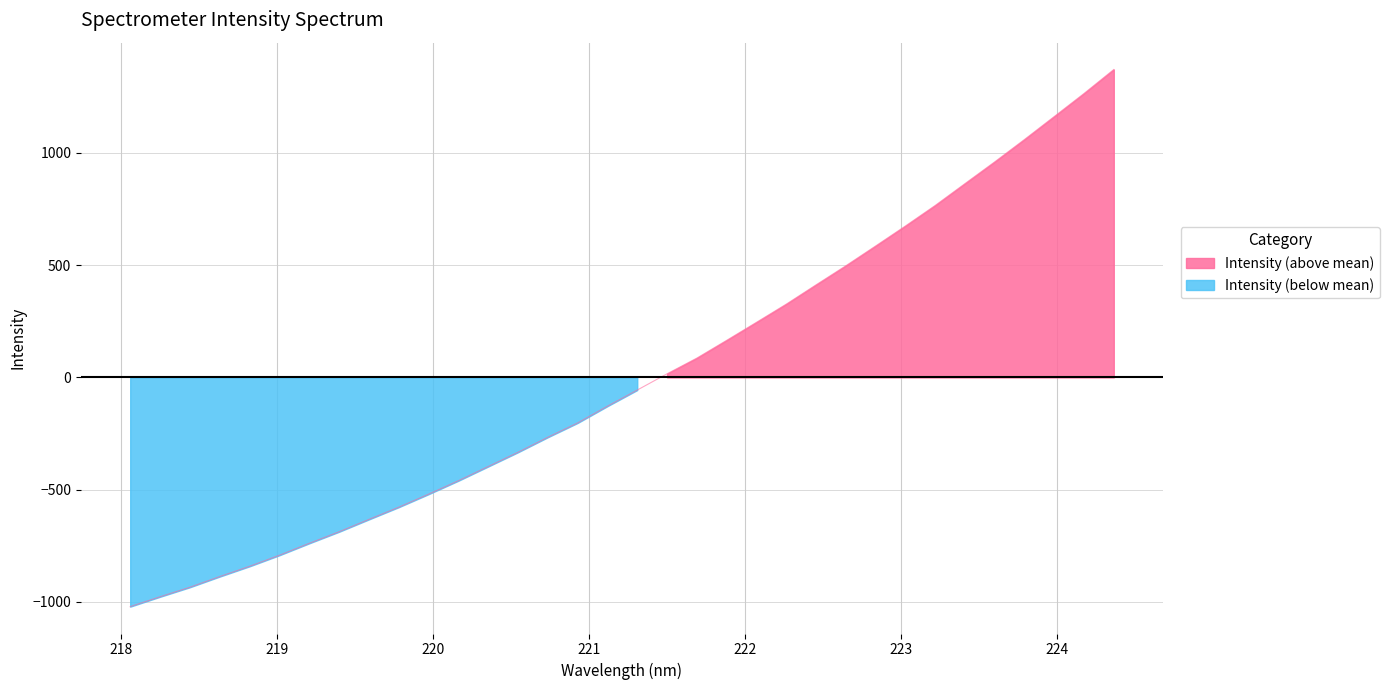

What position from the right is 223.2172?

7